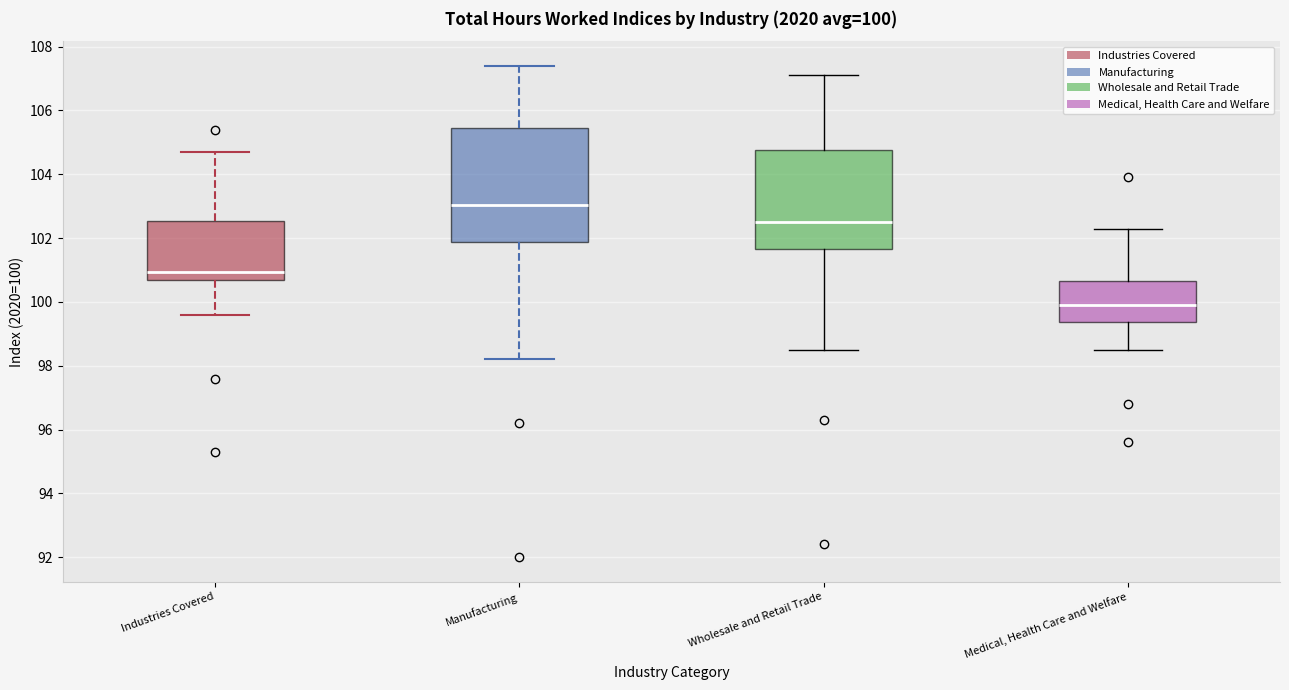

Which box has the lowest median line?

Medical, Health Care and Welfare